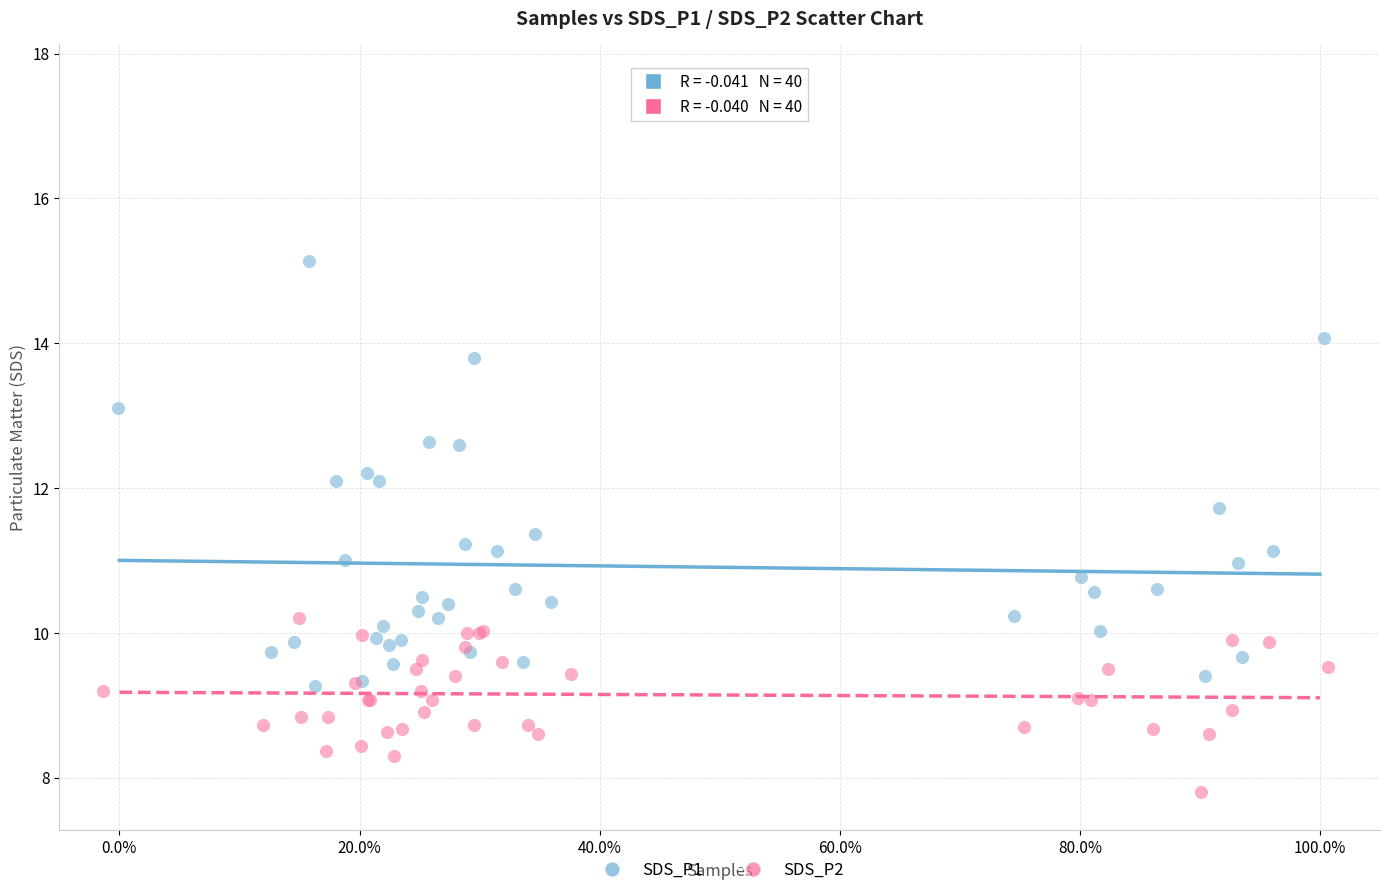

Which series contains the highest Y value?

SDS_P1